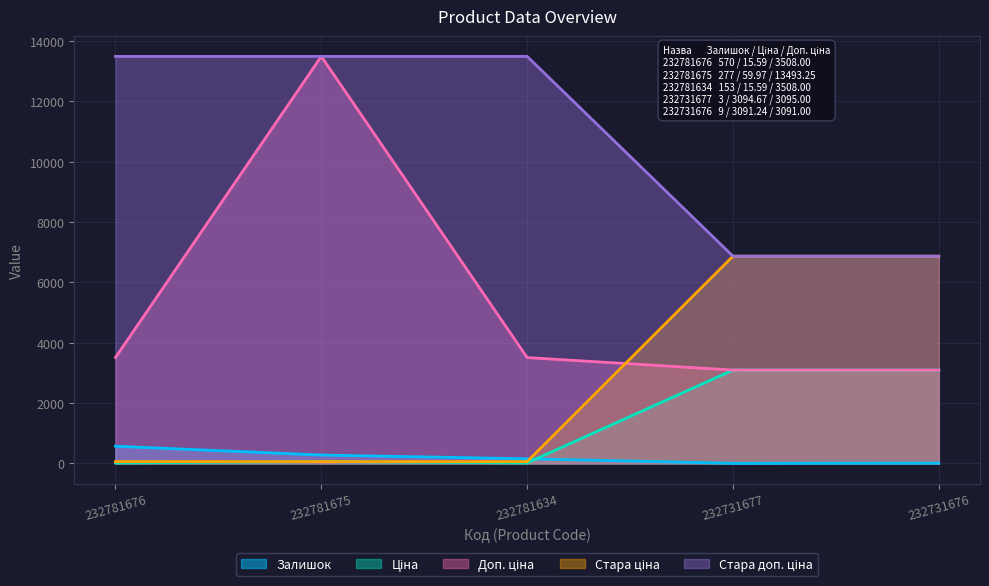

What is the sum of all Ціна values?

6277.1